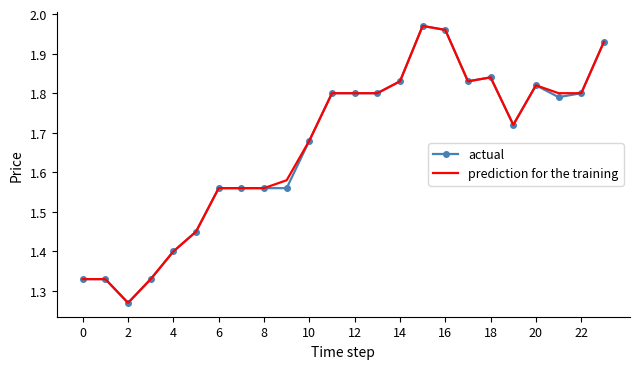

Which series has the widest spread of values?

actual